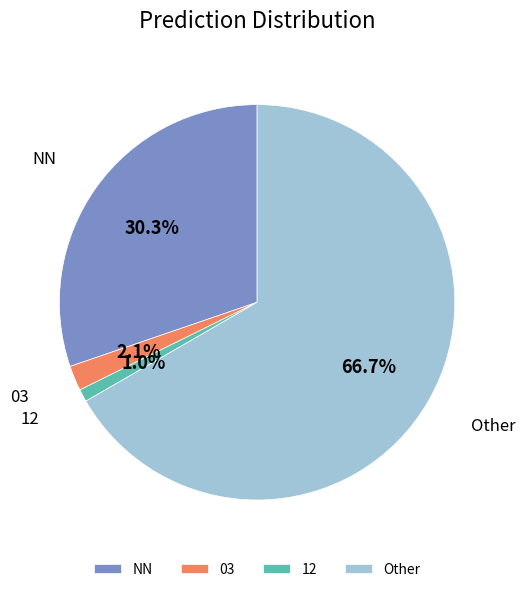

Combined, what portion of the pie is NN and 12?

31.3%